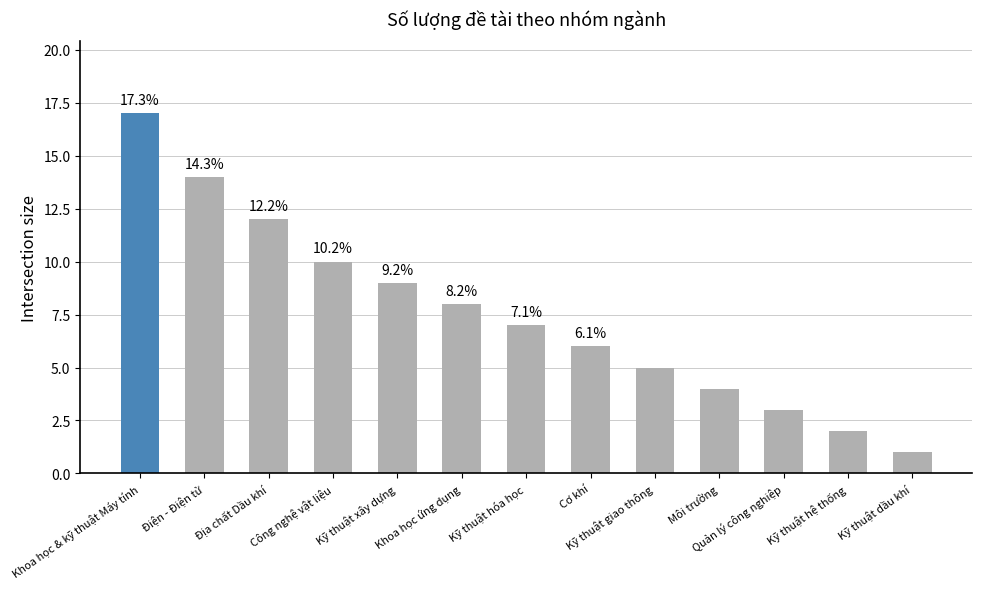

At which label does the data first exceed 7?

Khoa học & kỹ thuật Máy tính